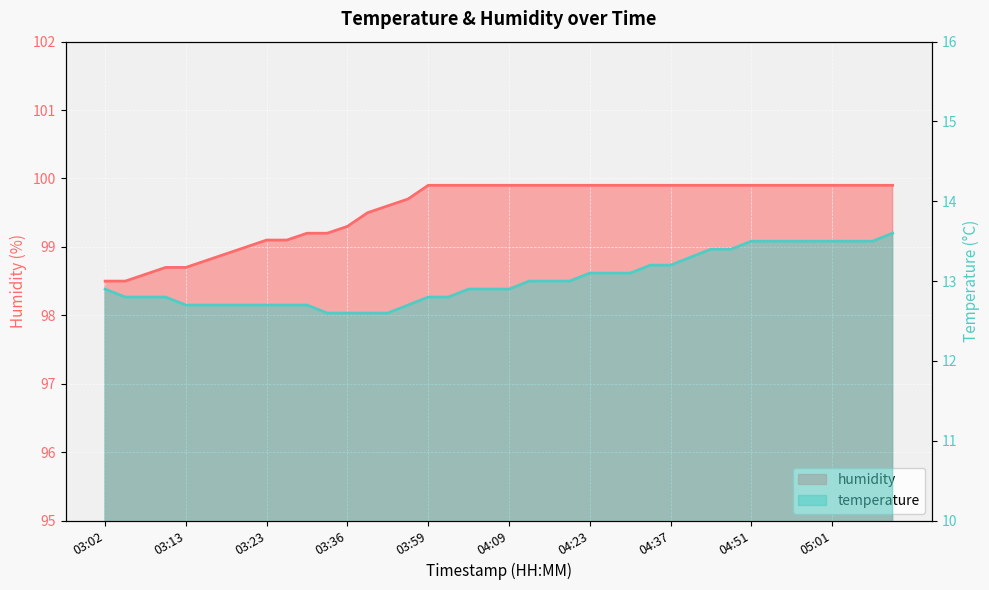

Which series changed the most between 03:33 and 04:48?

temperature